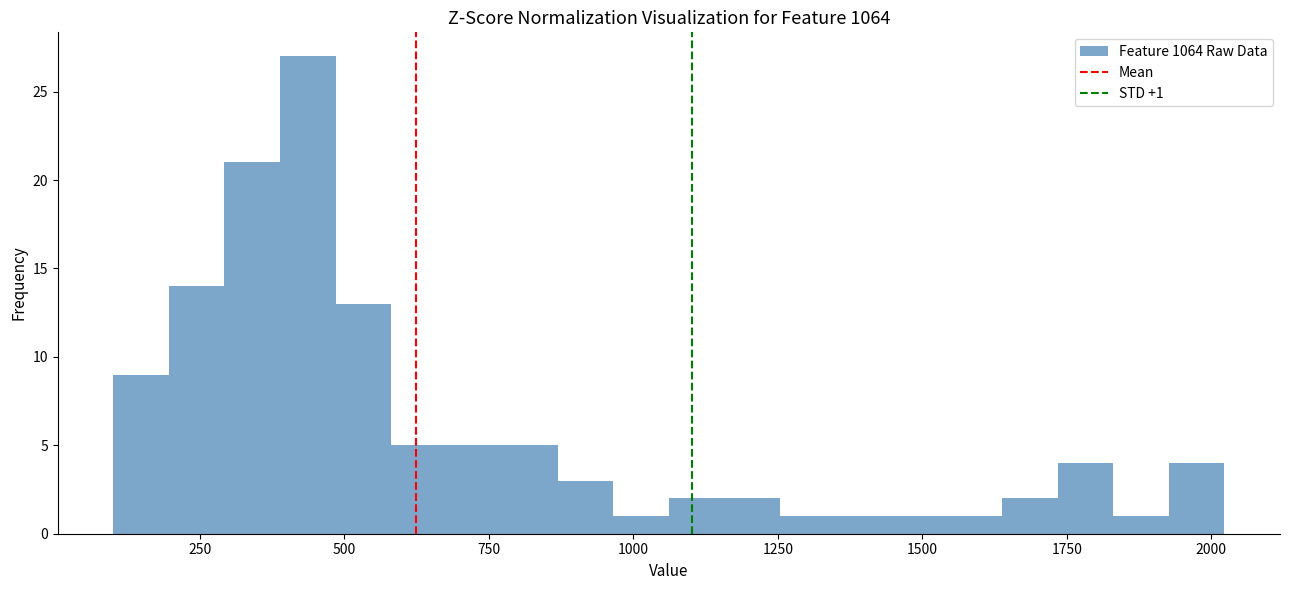

Around what value on the x-axis is the tallest bar? Give the approximate position of its centre, as read against the axis.

450